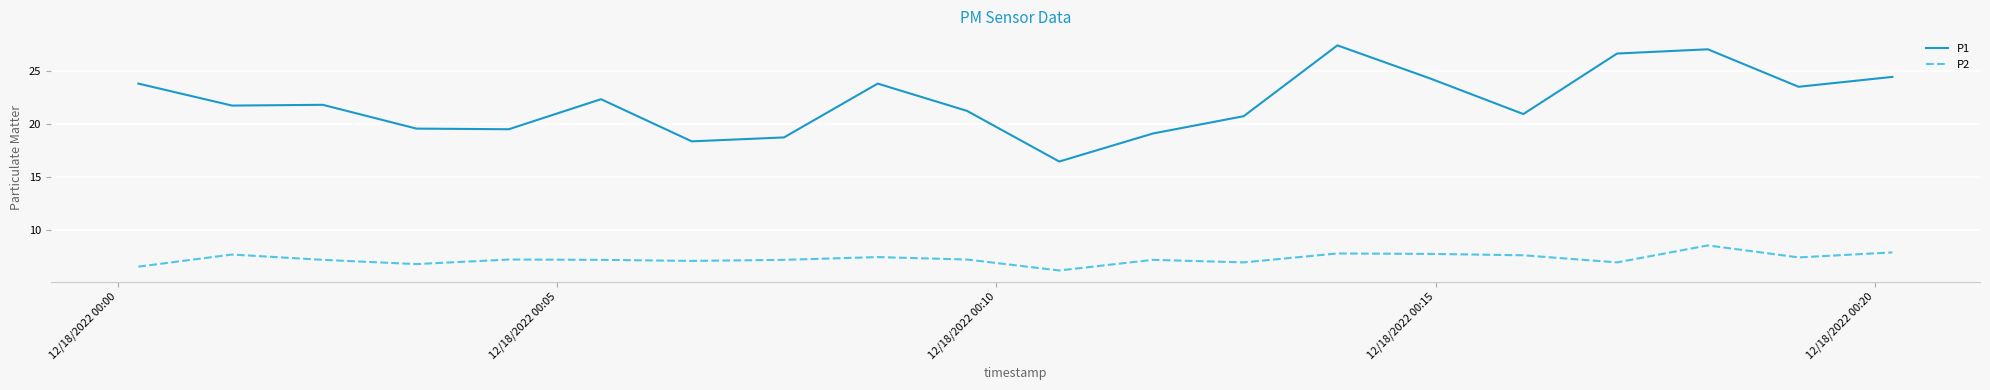

Which series has the largest total across all categories?

P1